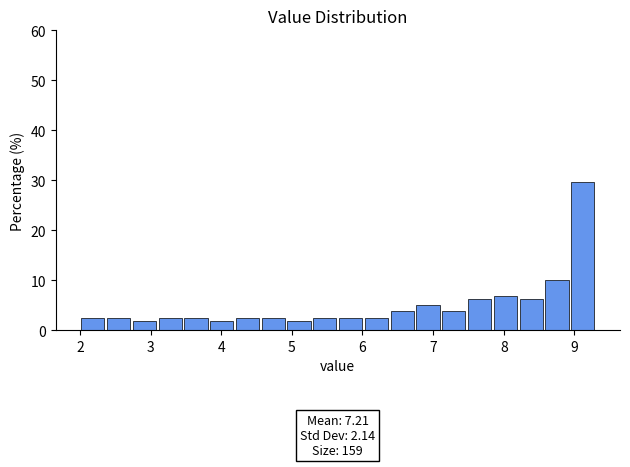

Around what value on the x-axis is the tallest bar? Give the approximate position of its centre, as read against the axis.

9.1